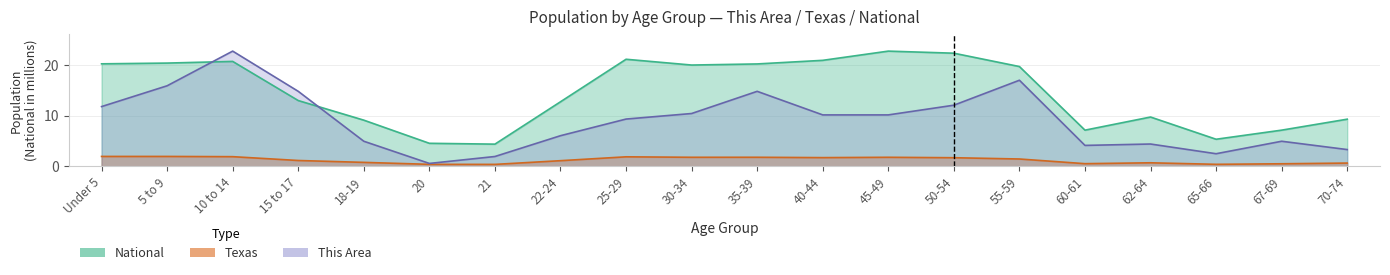

Read the National value at 30-34.

20.0